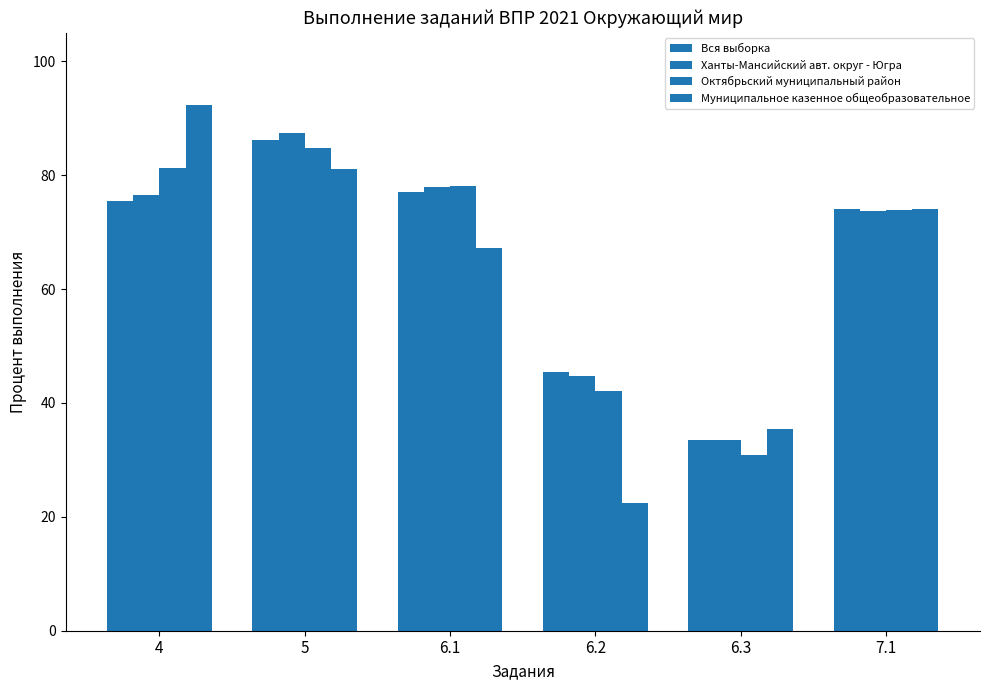

Between 4 and 6.2, which is larger?

4